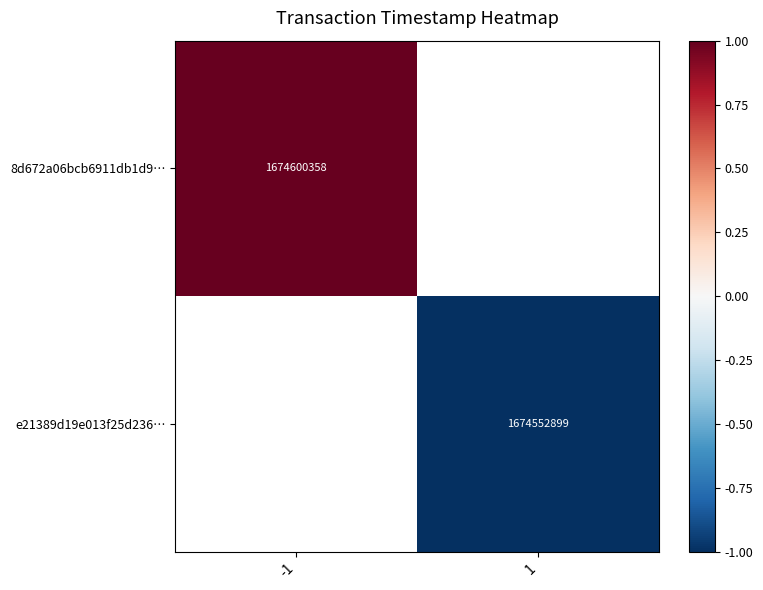

The 8d672a06bcb6911db1d9… series shows 863883928 at -1. True or false?

False